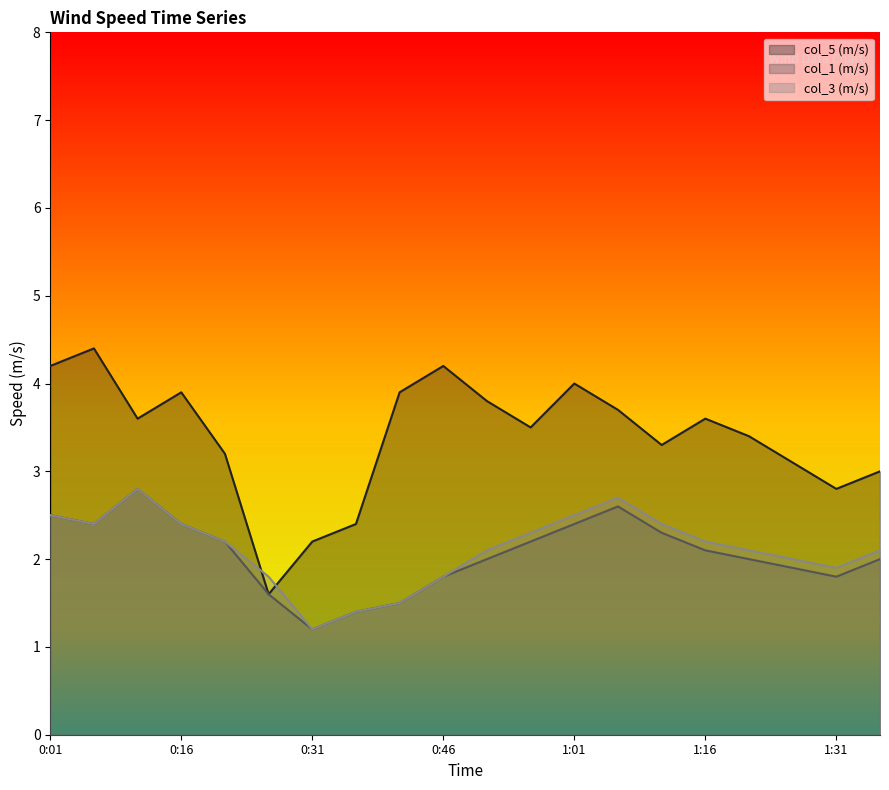

What is the difference between the col_5 (m/s) values at 0:26 and 1:36?

1.4